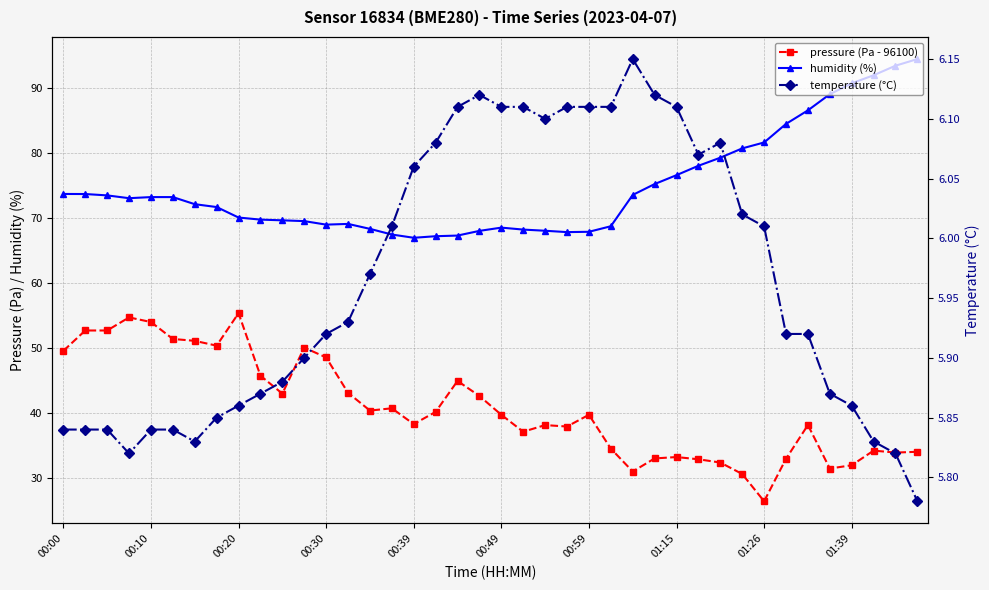

What is the sum of the pressure (Pa - 96100) values at 15 and 30?

73.2